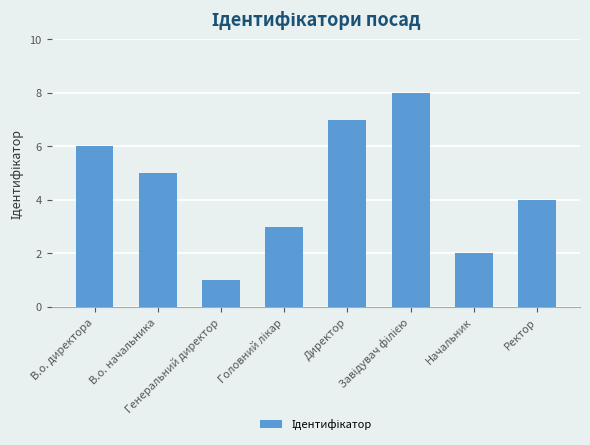

What is the difference between the maximum and minimum values?

7